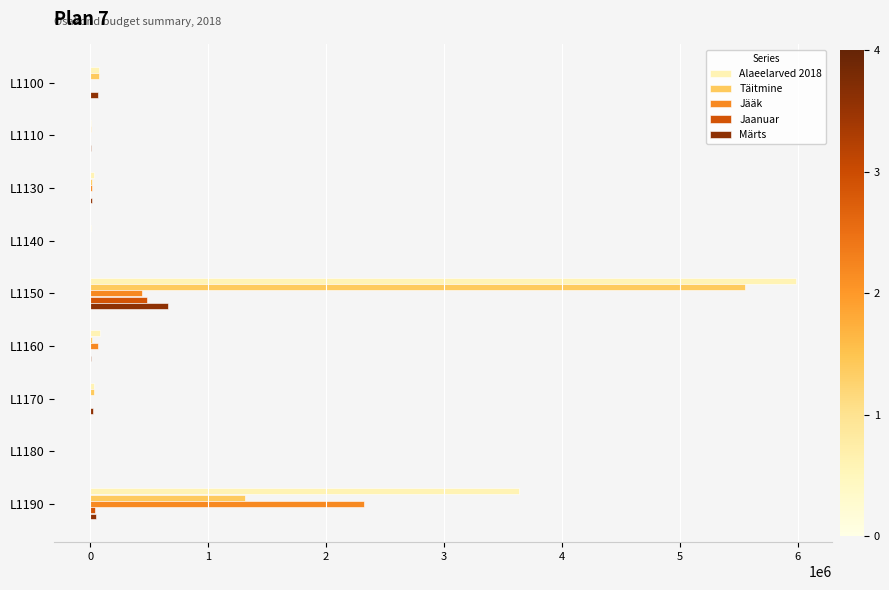

At which label does Jääk reach its peak?

L1190